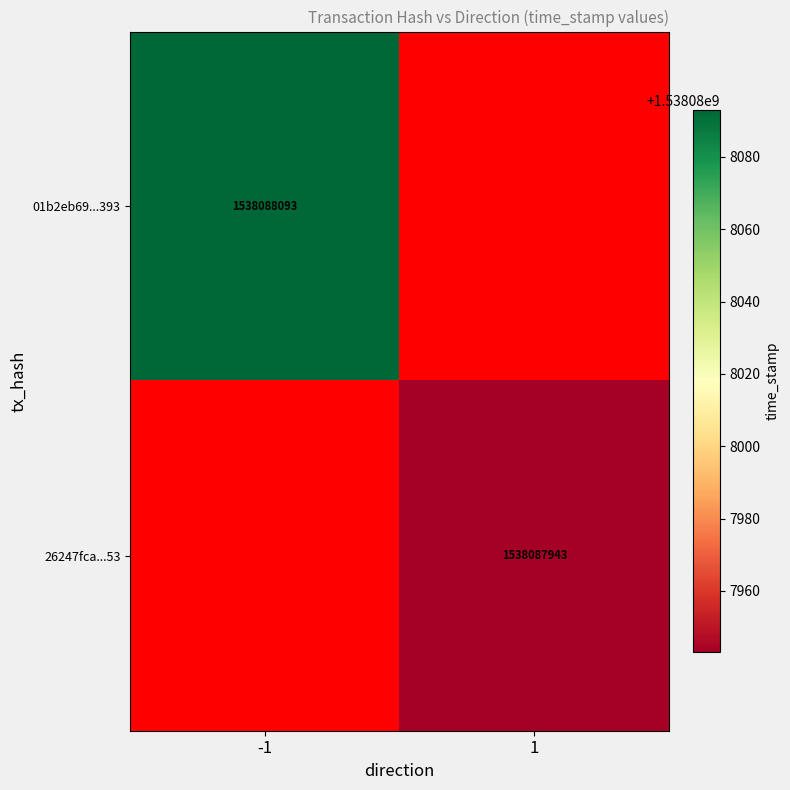

The 26247fca...53 series shows 1036989308 at 1. True or false?

False